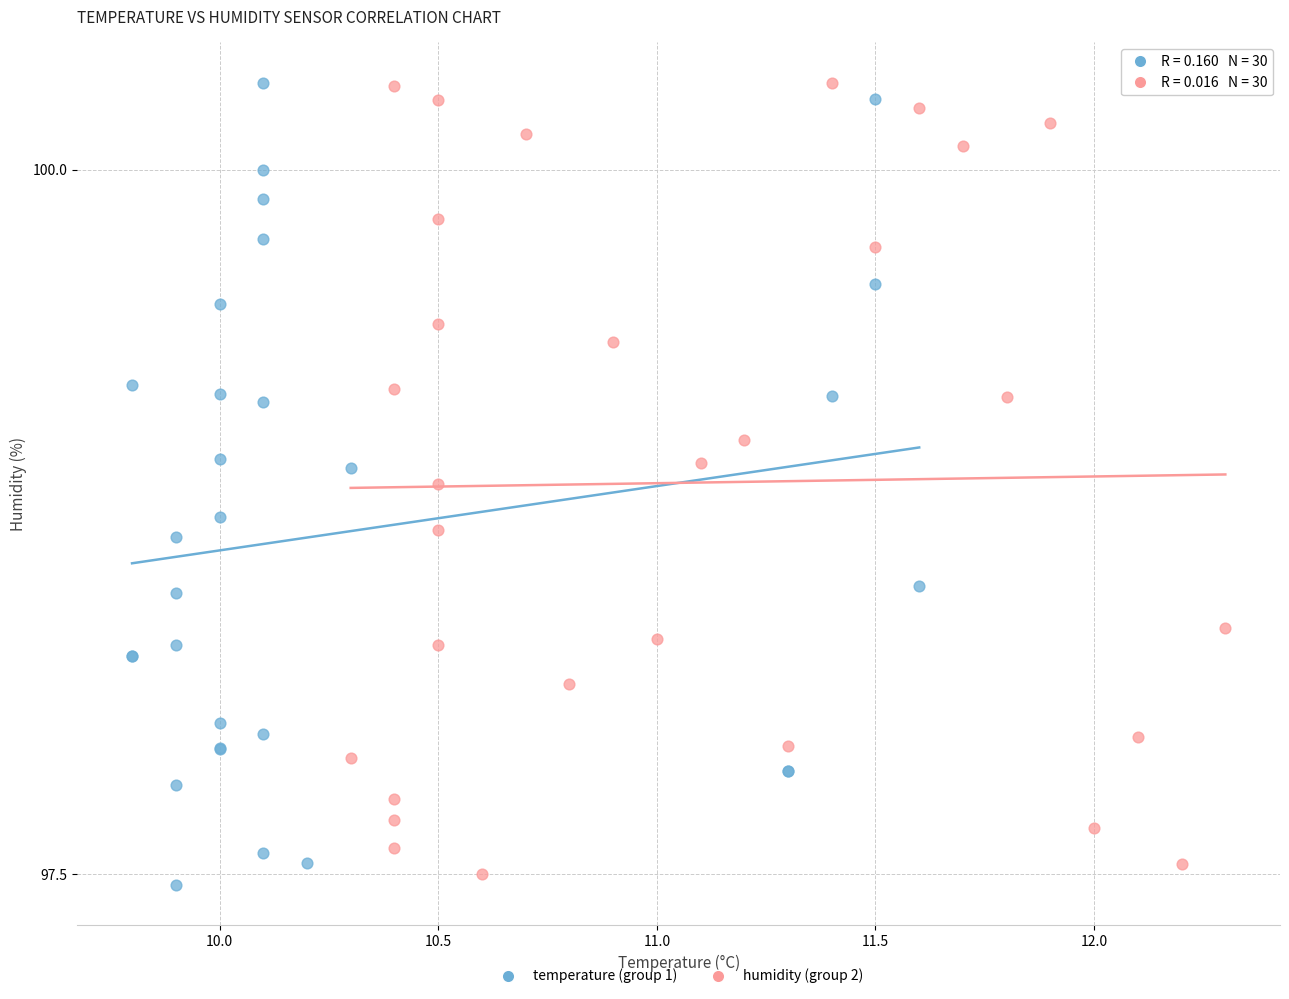

Which series has the largest Y range (max minus min)?

temperature (group 1)